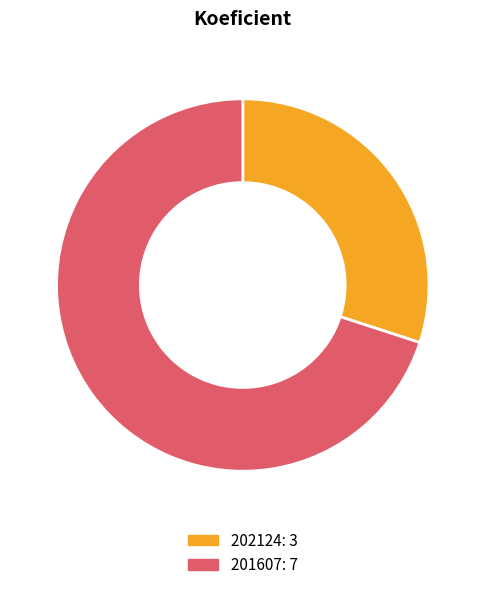

Do 201607 and 202124 together represent more than half of the pie?

Yes